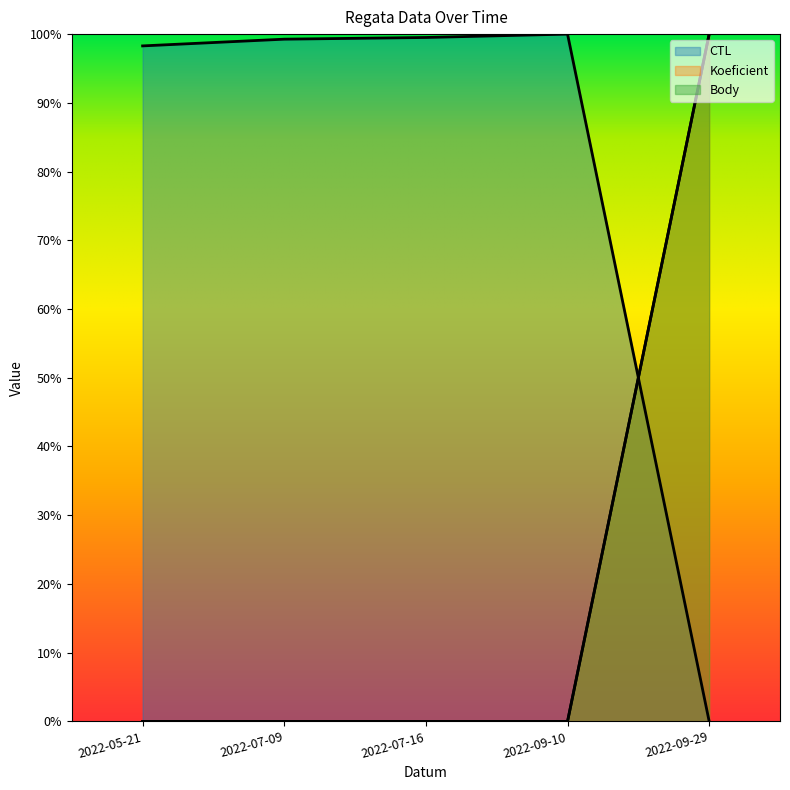

Is it true that CTL equals 1.0 at 2022-07-16?

True